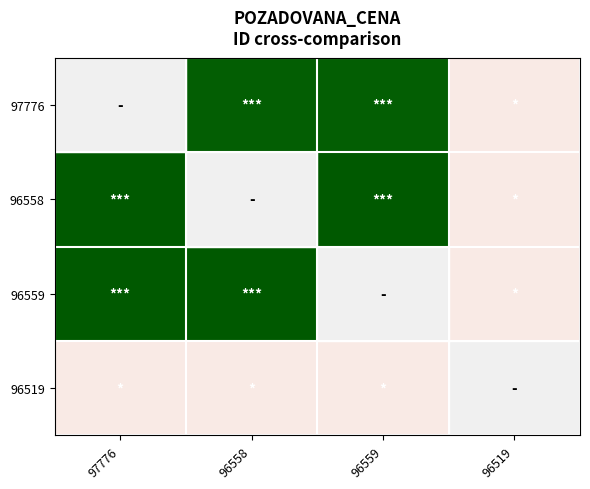

Which label corresponds to the largest value in the chart?

97776